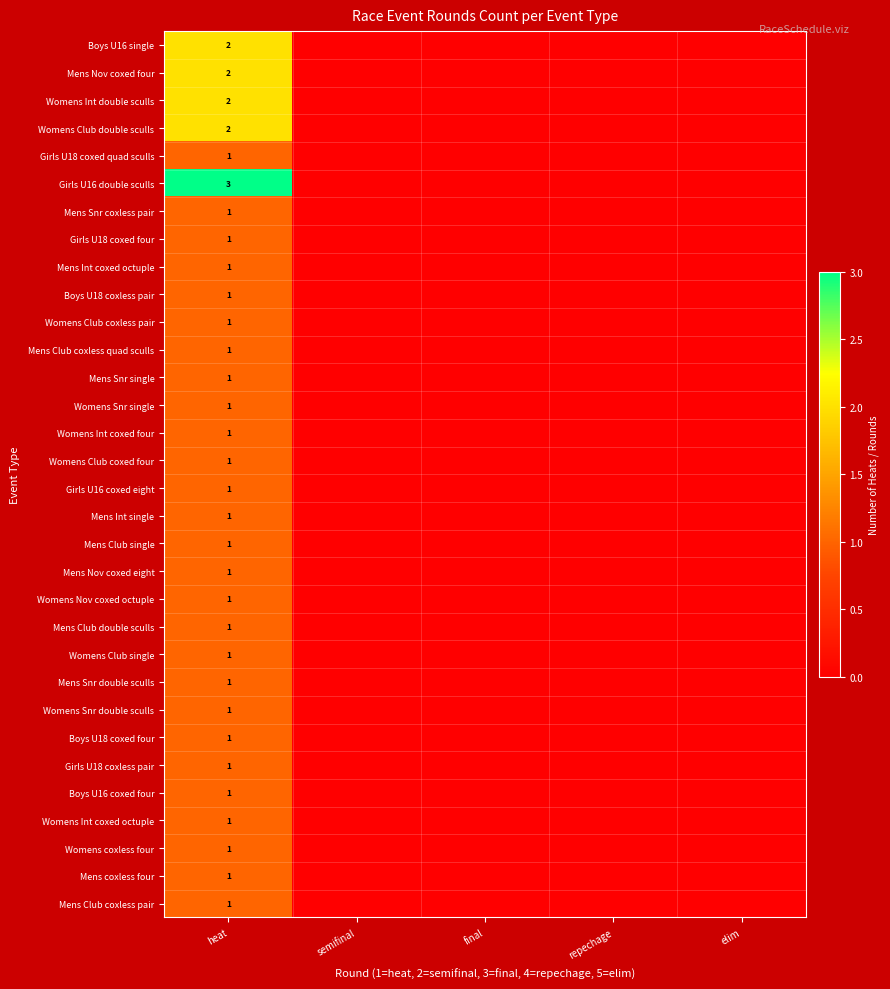

The Boys U18 coxed four series shows 0 at heat. True or false?

False